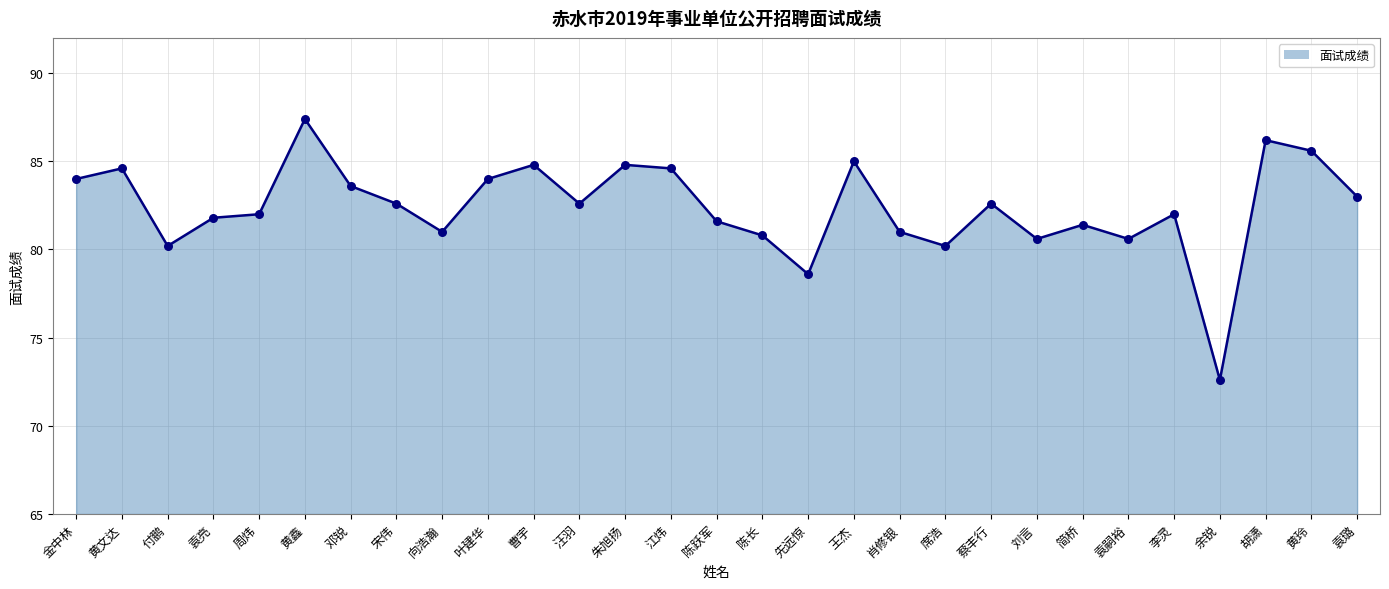

What is the change in value from 黄鑫 to 王杰?

-2.4